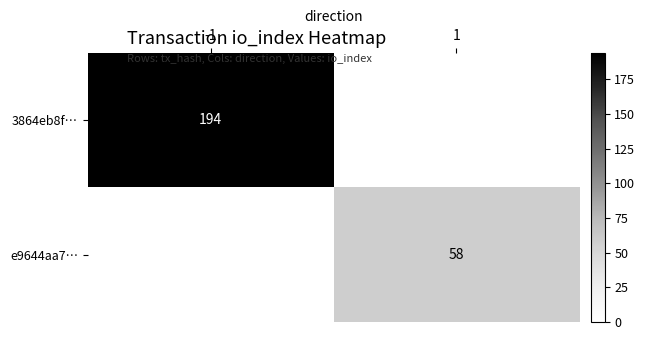

How many distinct data groups are displayed?

2